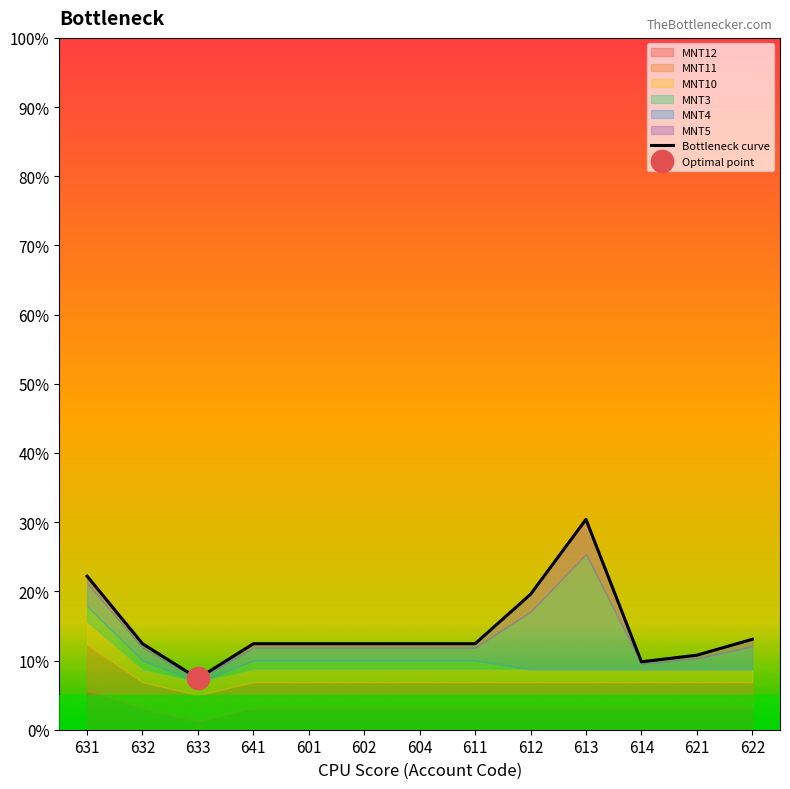

Does the chart have visible grid lines?

No